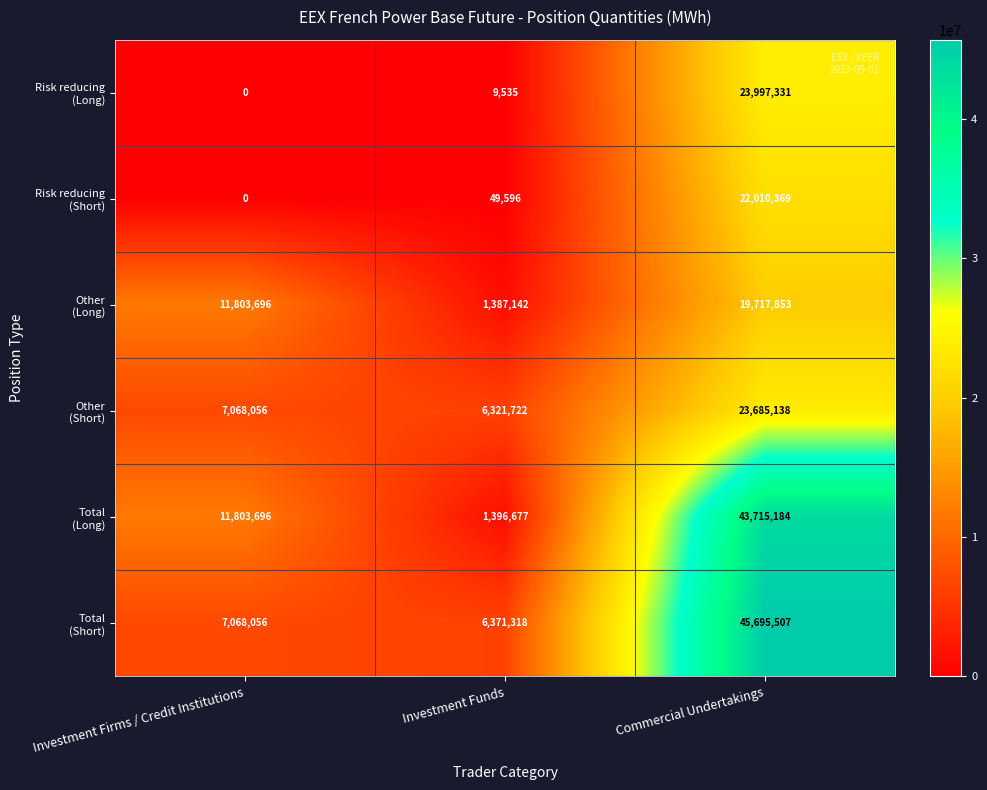

What is the greatest value displayed?

45695507